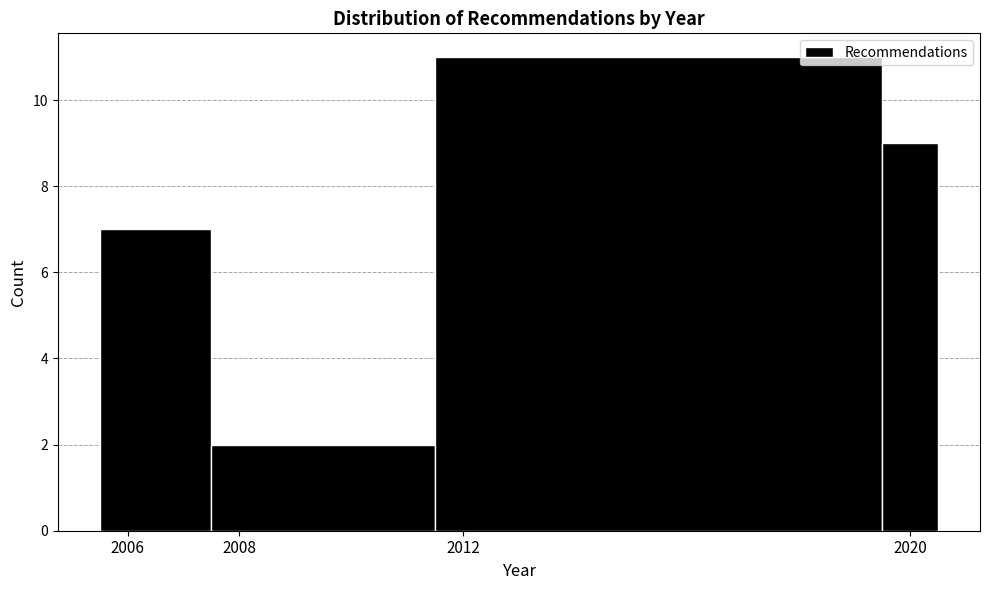

Reading left to right, transcribe this chart: for each bar, give the range it covers on the x-axis and its height. Neither the bar edges nor the heights are printed on the chart, so give them approximately, as read against the axes.

2005.5 to 2007.5: 7
2007.5 to 2011.5: 2
2011.5 to 2019.5: 11
2019.5 to 2020.5: 9